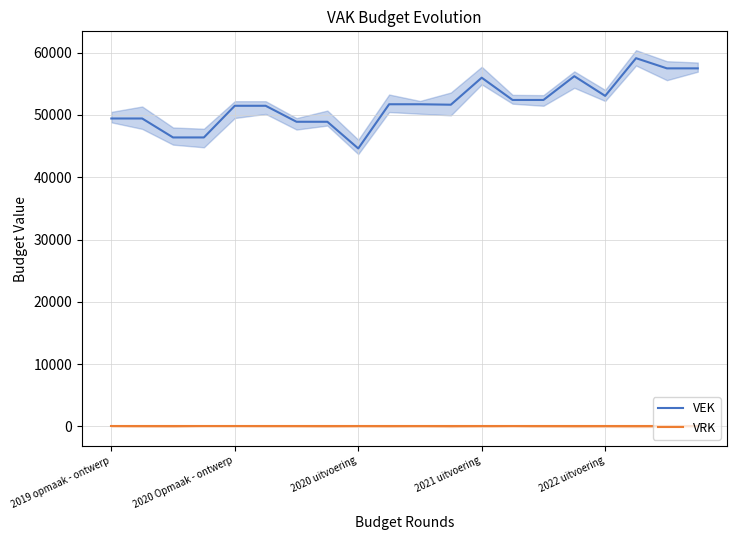

True or false: VEK and VRK intersect in this chart.

False